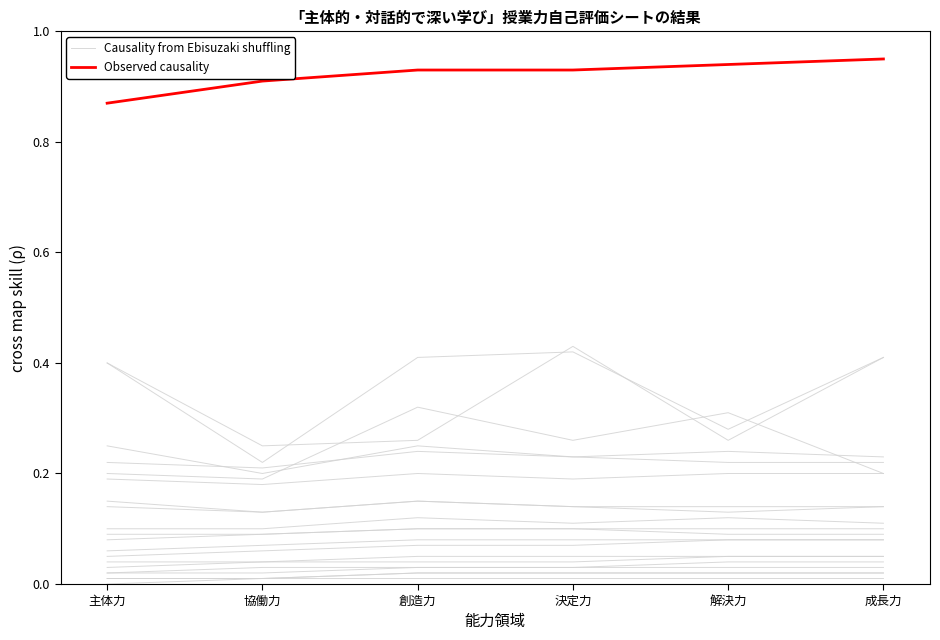

What is the sum of the Causality from Ebisuzaki shuffling values at 創造力 and 決定力?

0.8